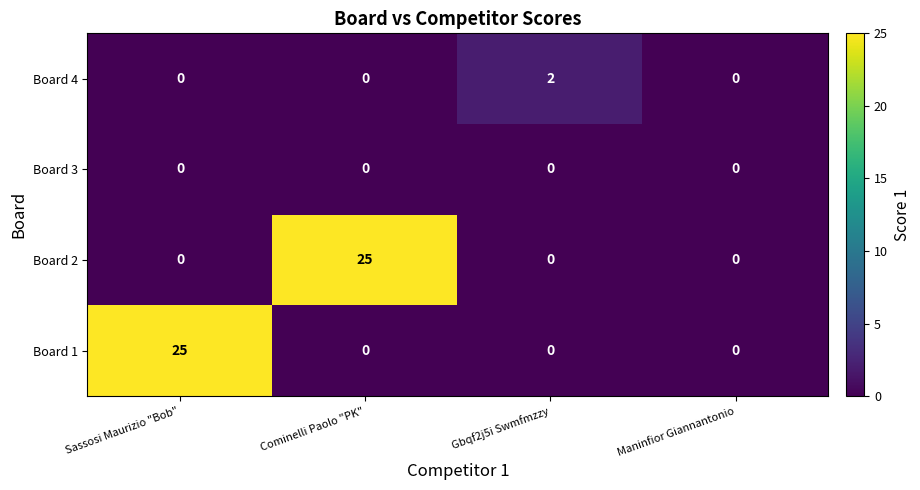

What is the difference between the highest and lowest values at Cominelli Paolo "PK"?

25